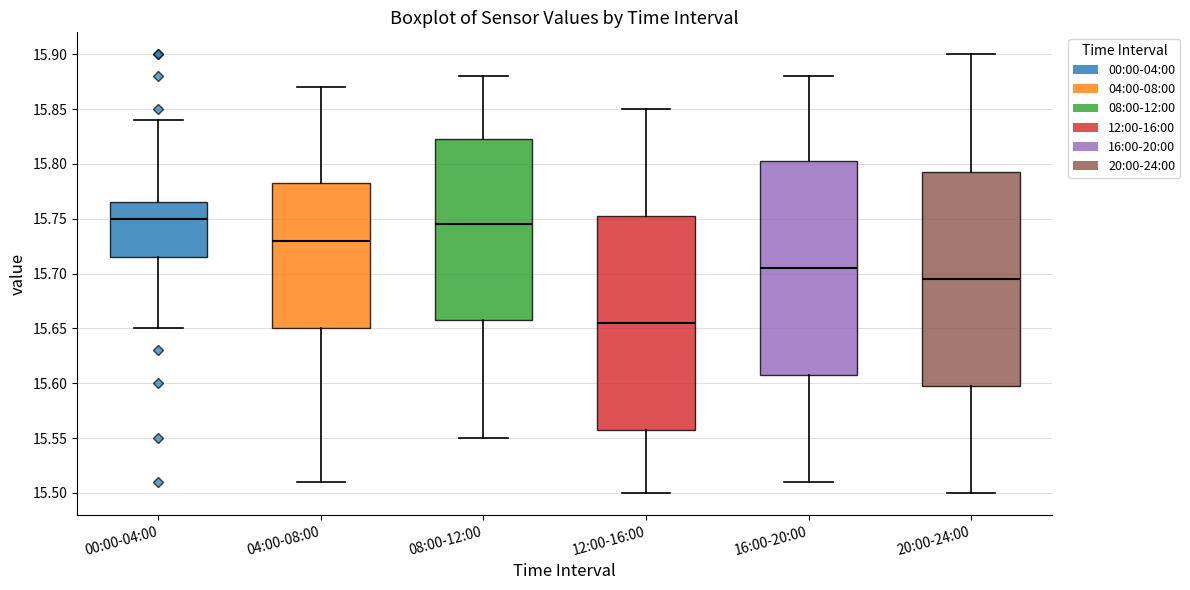

Reading left to right, transcribe this box plot: for each box, give where its median line is, the range the box spans, and where its two whiskers end, as read against the y-axis. The values are not printed on the chart, so give them approximately, as read against the axis.

00:00-04:00: median 15.750, box 15.715 to 15.765, whiskers 15.650 to 15.840
04:00-08:00: median 15.730, box 15.650 to 15.785, whiskers 15.510 to 15.870
08:00-12:00: median 15.745, box 15.660 to 15.825, whiskers 15.550 to 15.880
12:00-16:00: median 15.655, box 15.560 to 15.755, whiskers 15.500 to 15.850
16:00-20:00: median 15.705, box 15.610 to 15.805, whiskers 15.510 to 15.880
20:00-24:00: median 15.695, box 15.600 to 15.795, whiskers 15.500 to 15.900